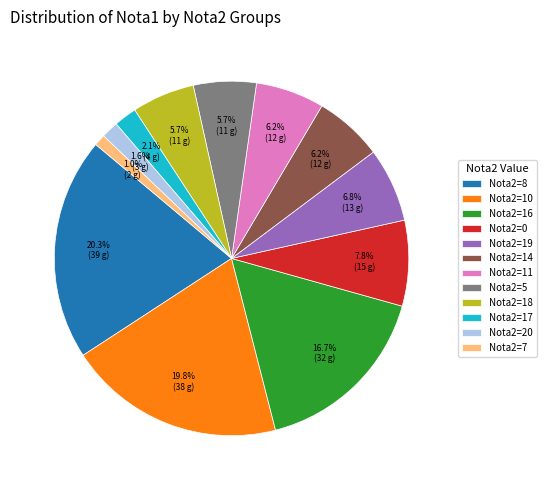

Is there any slice that represents more than half of the pie?

No